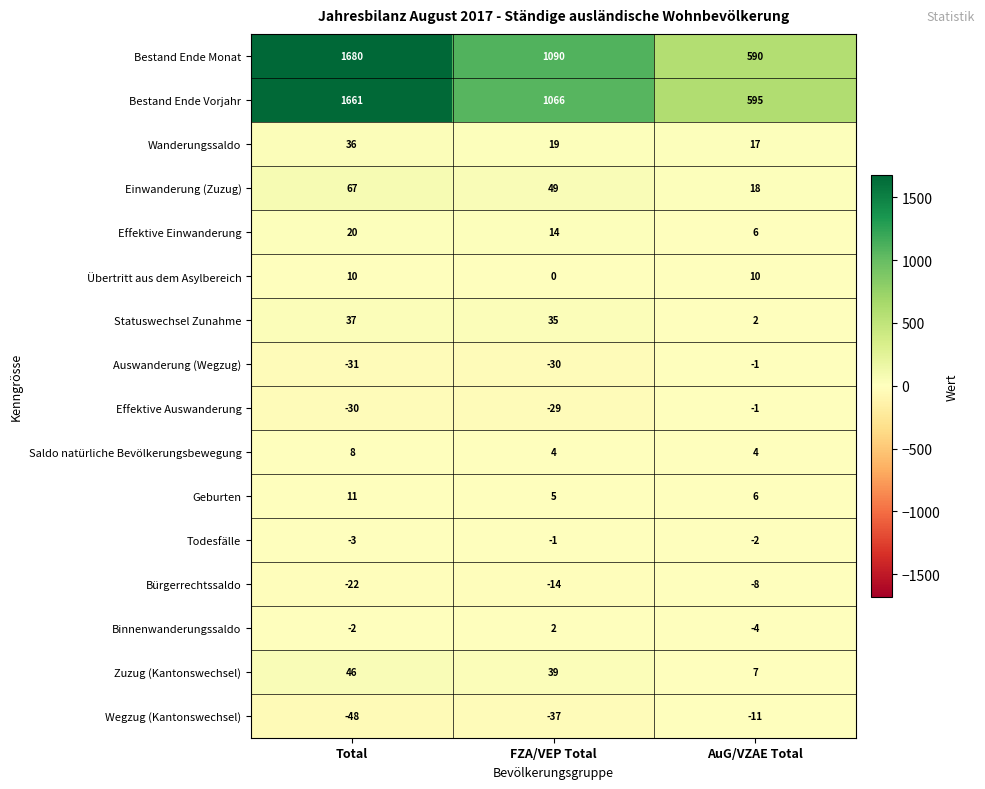

What is the sum of all Geburten values?

22